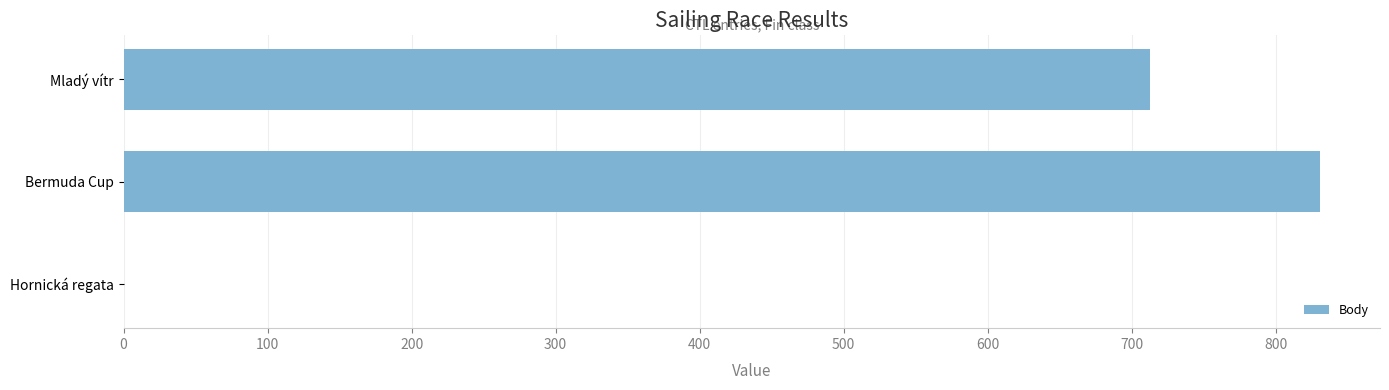

Reading top to bottom, extract all data points from this chart.

Mladý vítr=713	Bermuda Cup=831	Hornická regata=0